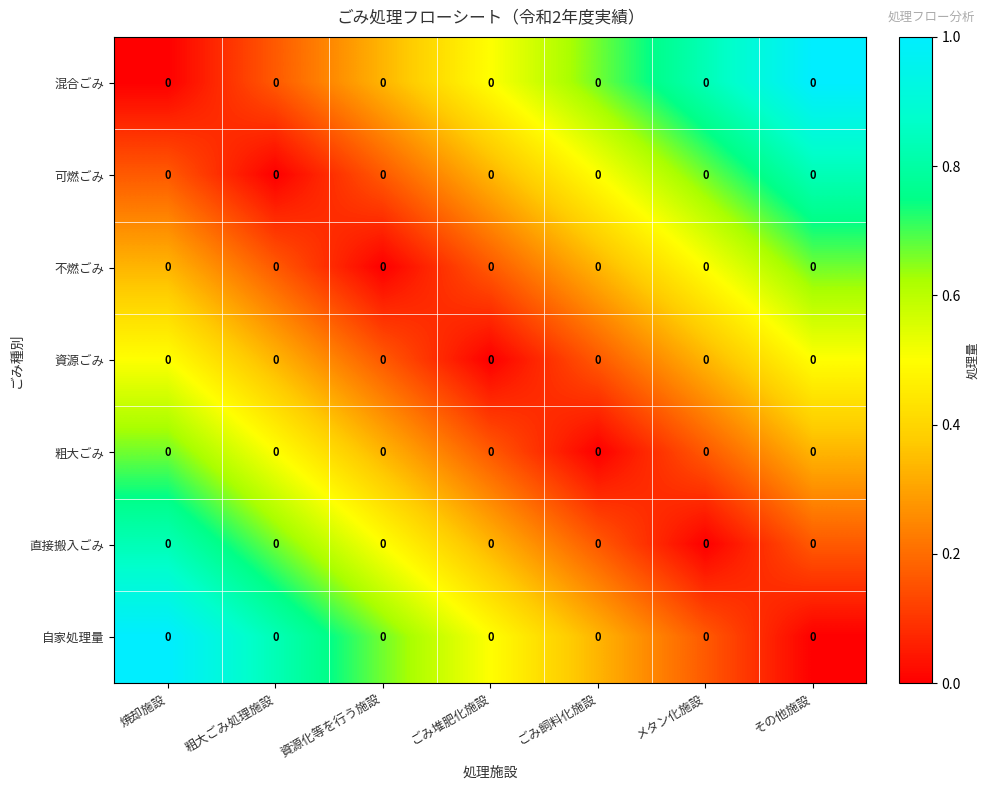

Rank the categories by 可燃ごみ value from lowest to highest.

粗大ごみ処理施設, 焼却施設, 資源化等を行う施設, ごみ堆肥化施設, ごみ飼料化施設, メタン化施設, その他施設